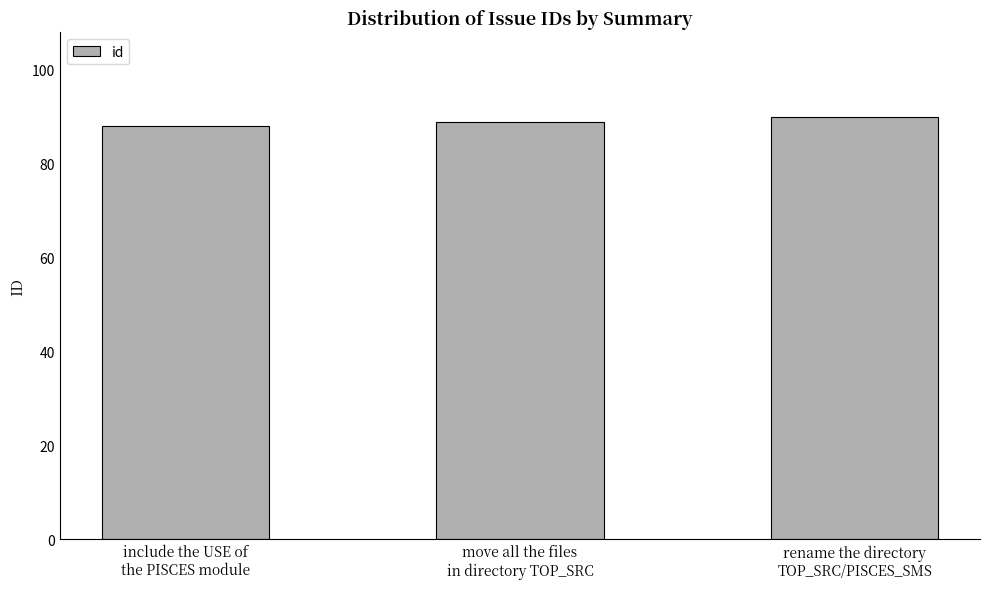

Rank the categories by value from highest to lowest.

rename the directory
TOP_SRC/PISCES_SMS, move all the files
in directory TOP_SRC, include the USE of
the PISCES module